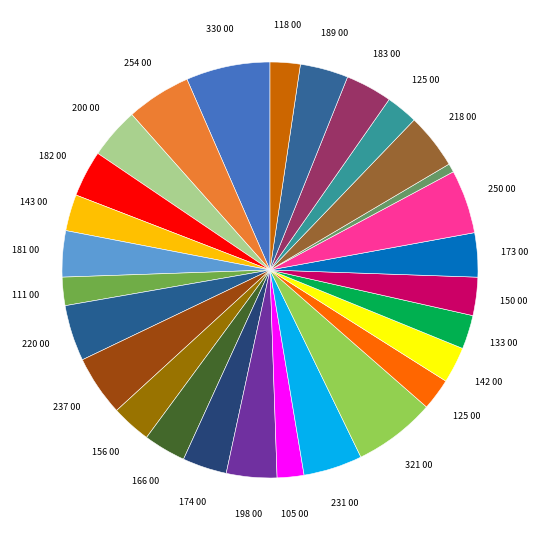

How many segments does this pie chart have?

28